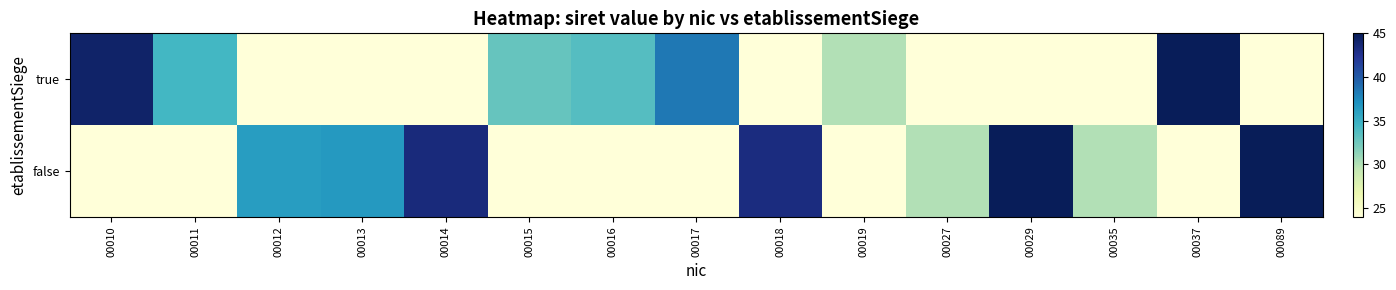

Rank the series by their average value, from highest to lowest.

false, true